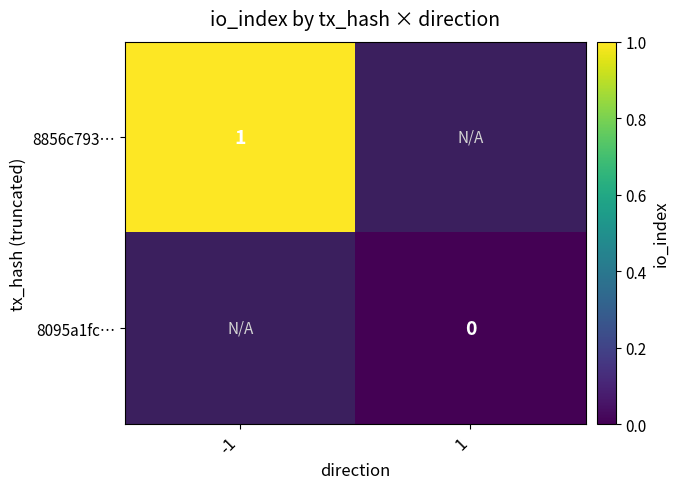

Is the value of 8856c793… at -1 greater than the value of 8095a1fc… at 1?

Yes